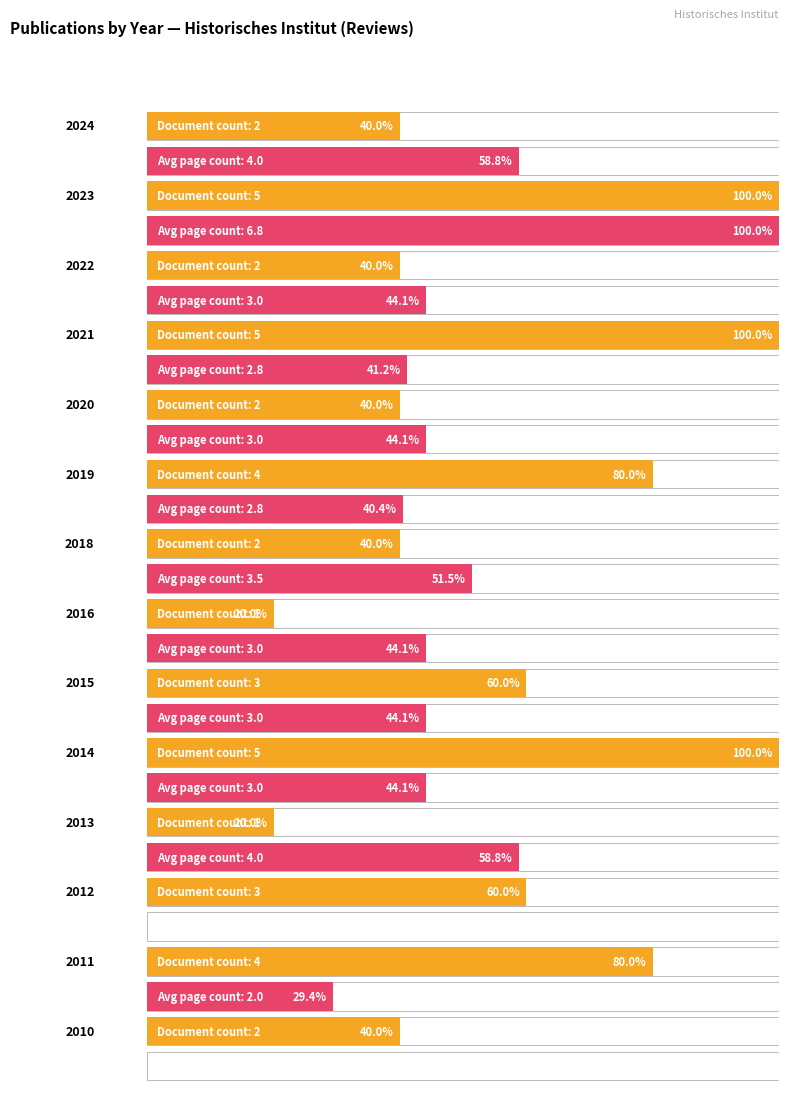

Rank the categories by value from lowest to highest.

2016, 2013, 2024, 2022, 2020, 2018, 2010, 2015, 2012, 2019, 2011, 2023, 2021, 2014